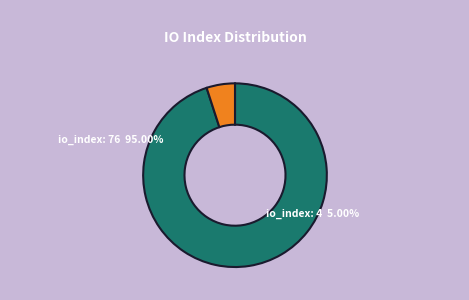

Approximately how many times larger is the value at io_index: 76 compared to io_index: 4?

19.0